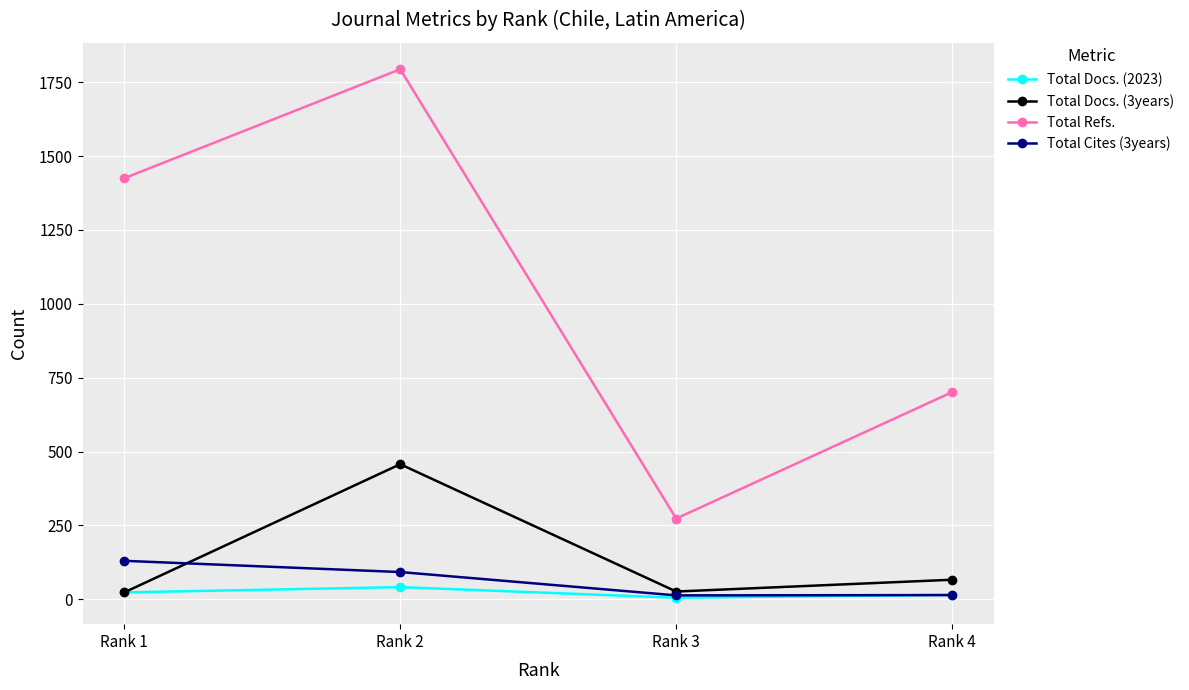

What is the smallest value displayed?

5